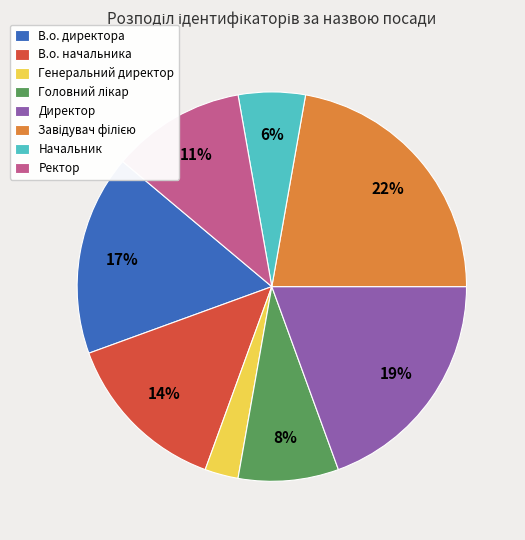

To the nearest percent, what portion does Начальник represent?

6%